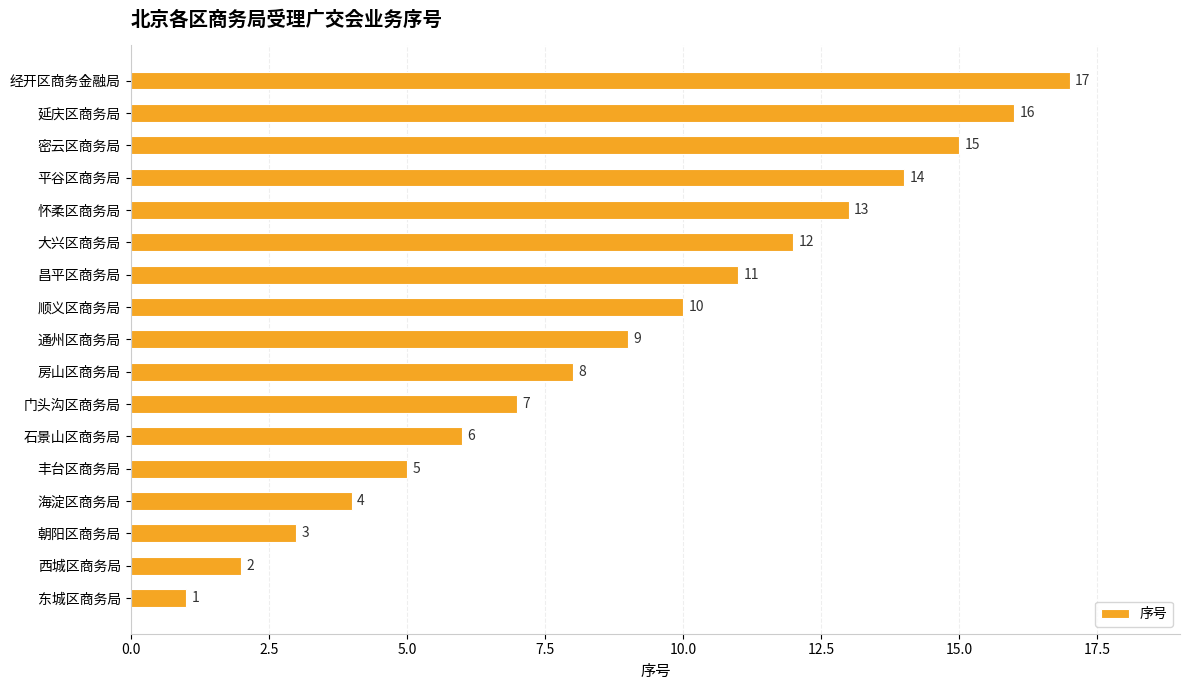

What is the change in value from 平谷区商务局 to 密云区商务局?

+1